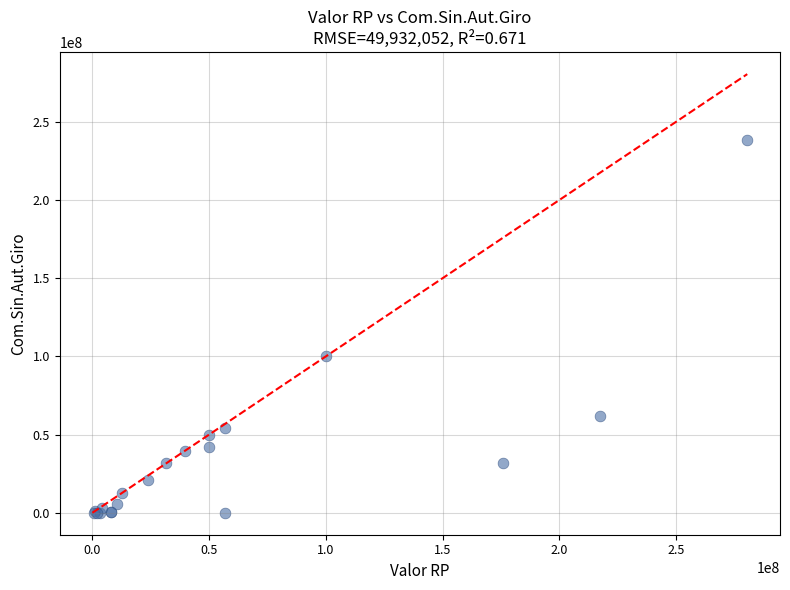

What Y value in the scatter plot is closest to 119197022?

100000000